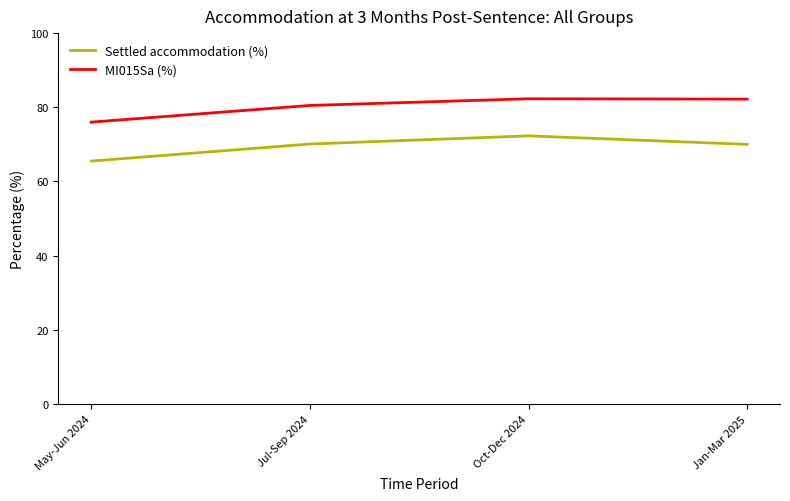

What position from the left is Jul-Sep 2024?

2